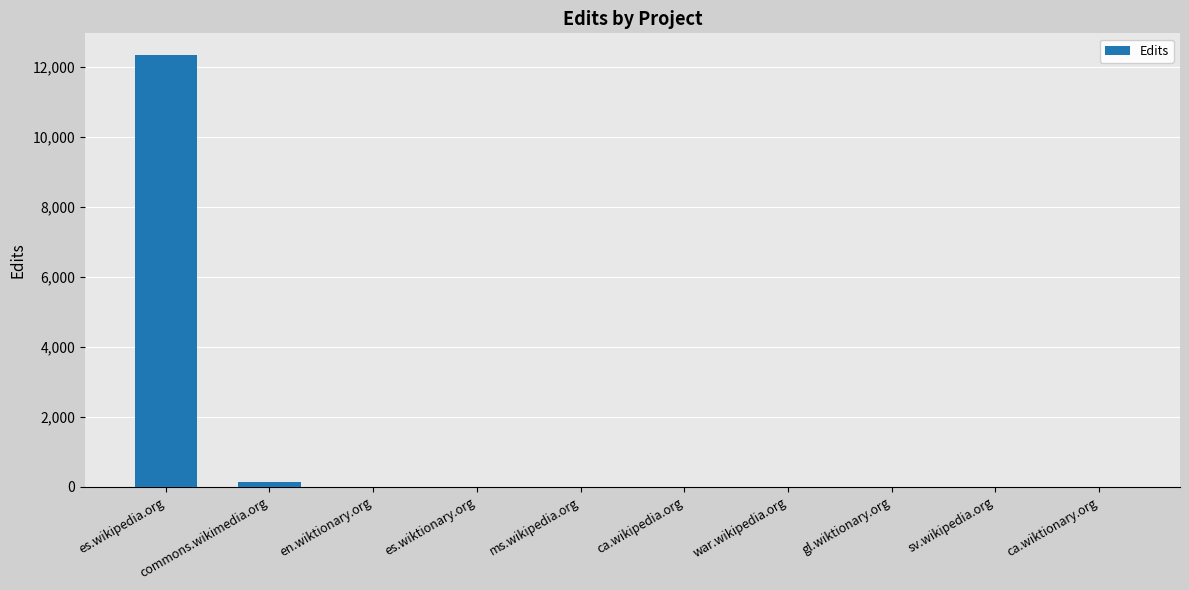

What is the maximum value shown in the chart?

12337